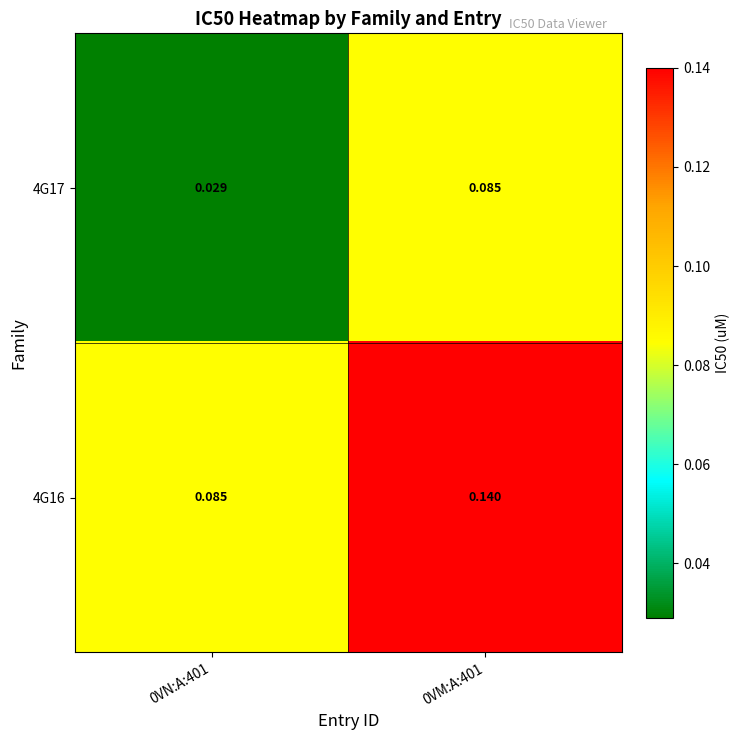

Is the value of 4G17 at 0VN:A:401 greater than the value of 4G16 at 0VM:A:401?

No